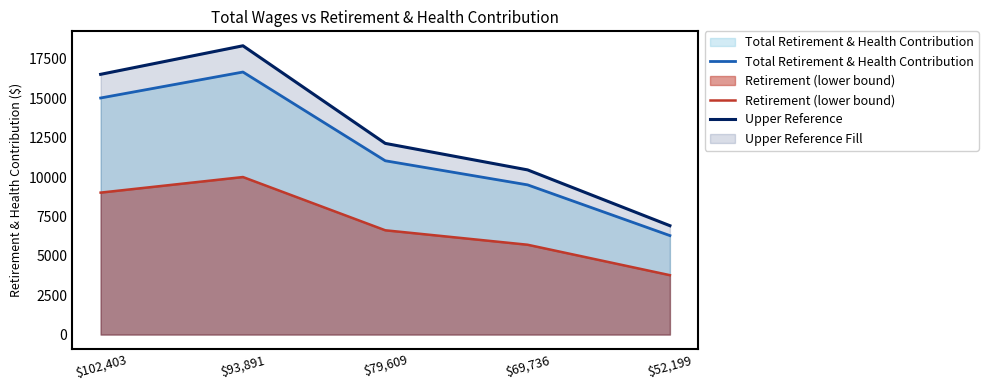

At which category is the sum across all series the highest?

$93,891